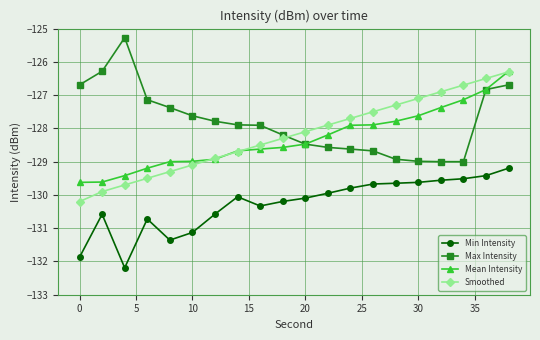

What is the value of the Smoothed point at the 6th from the left?

-129.1